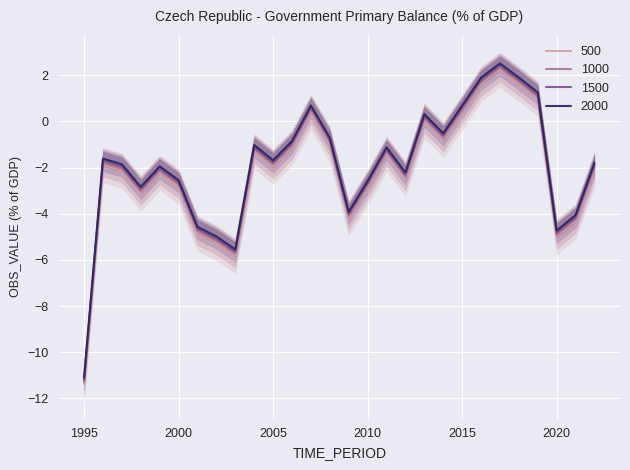

Read the value at 2004.

-1.3